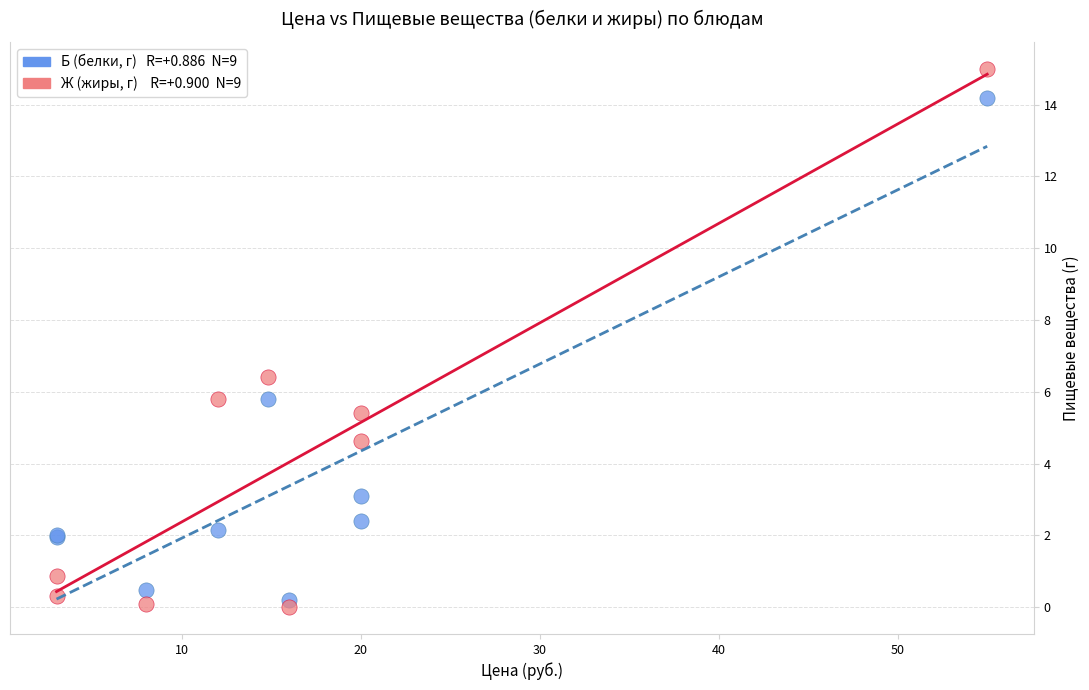

Across all series, what Y value is closest to 7?

6.4